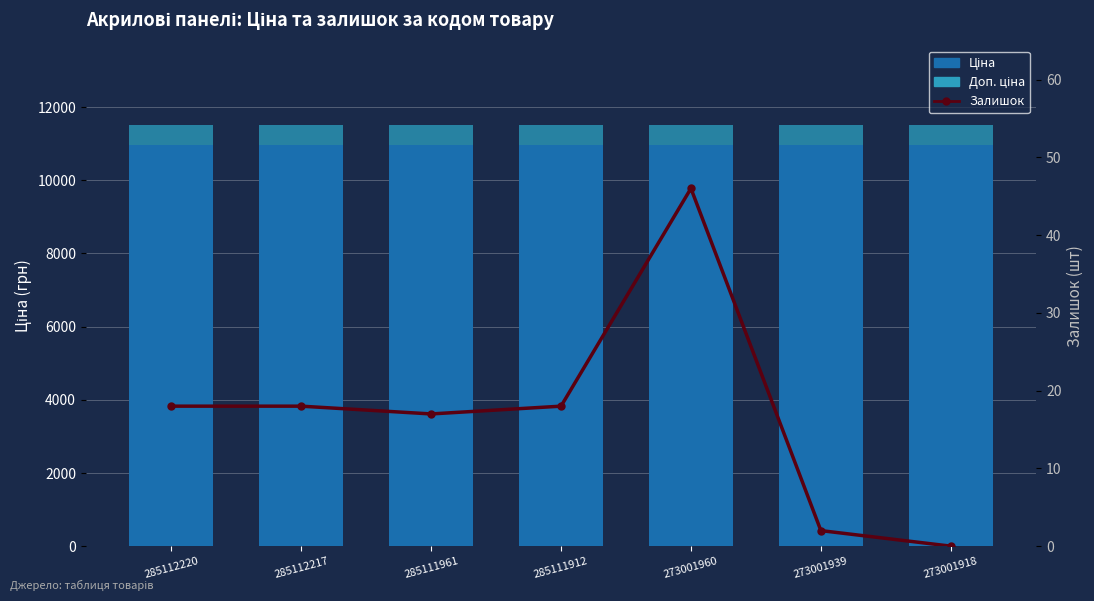

List the series in order of their peak value, lowest first.

Залишок, Доп. ціна, Ціна